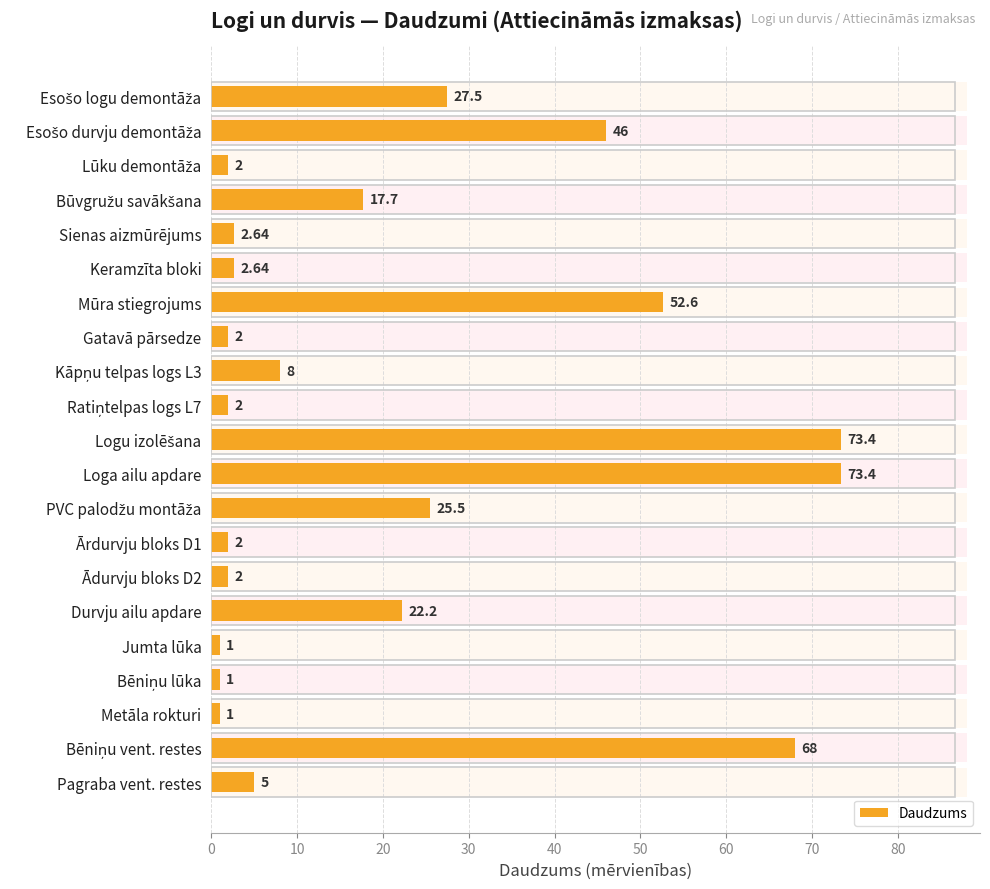

What is the change in value from 18 to 19?

+67.0